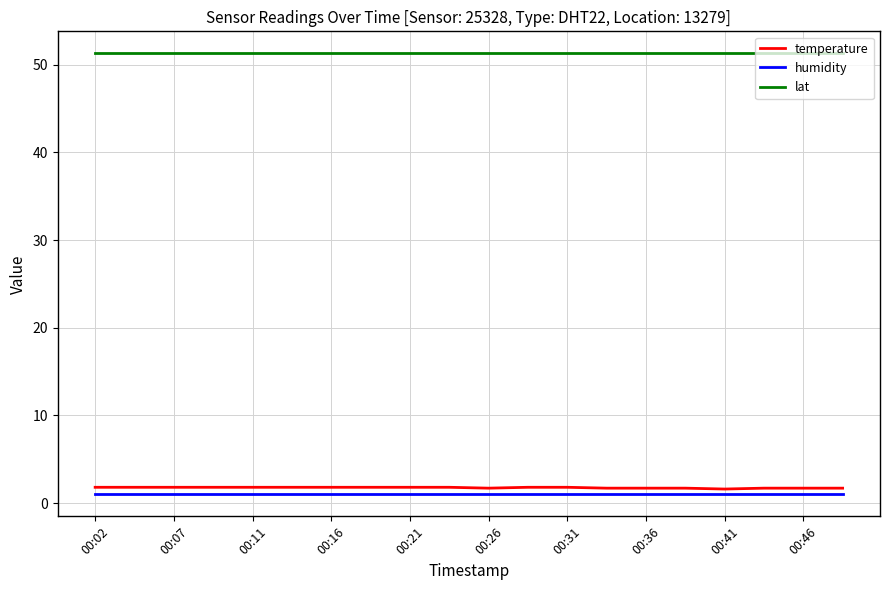

What is the maximum value shown in the chart?

51.3